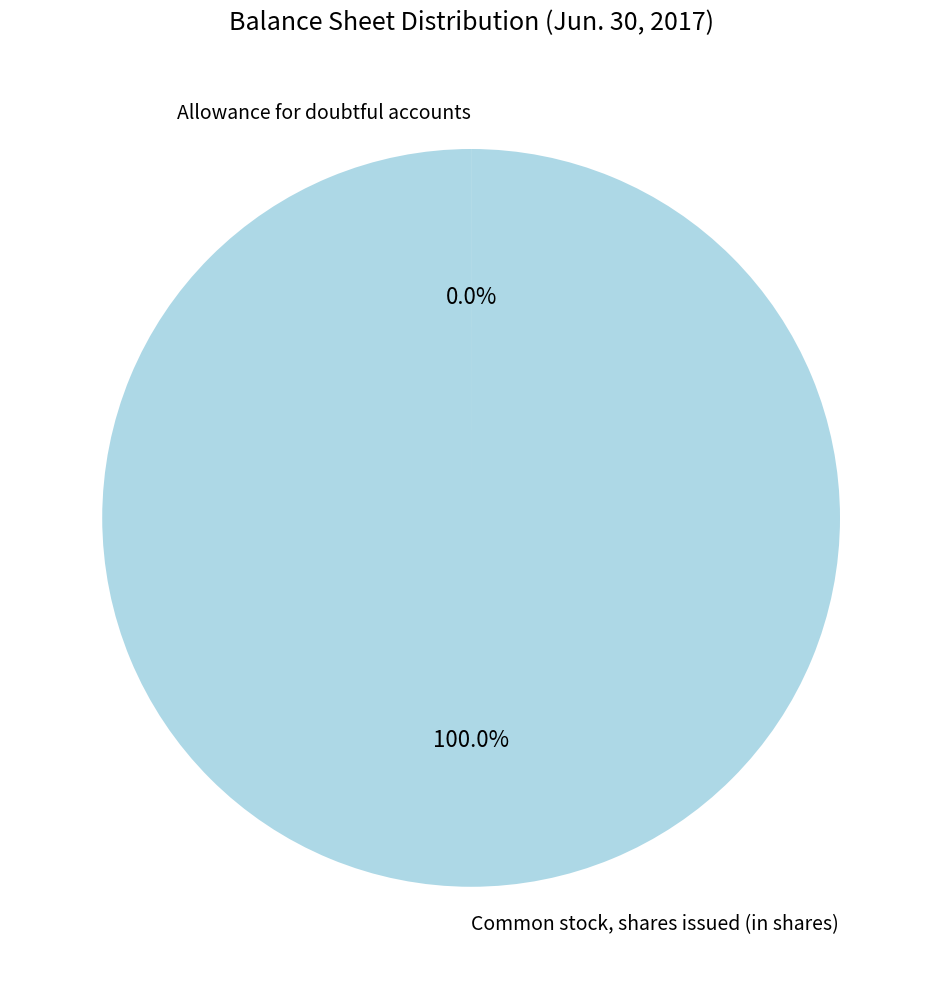

What is the largest slice in the pie chart?

Common stock, shares issued (in shares)